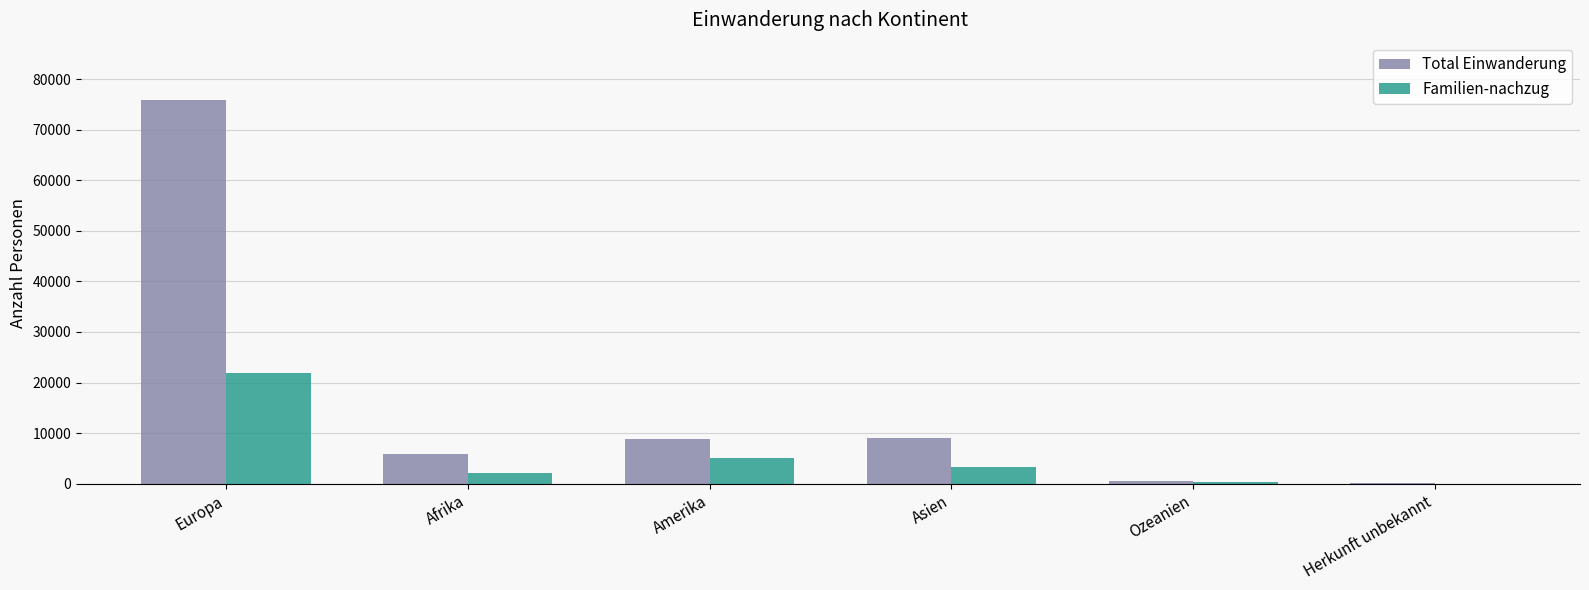

How many groups of bars are there?

6